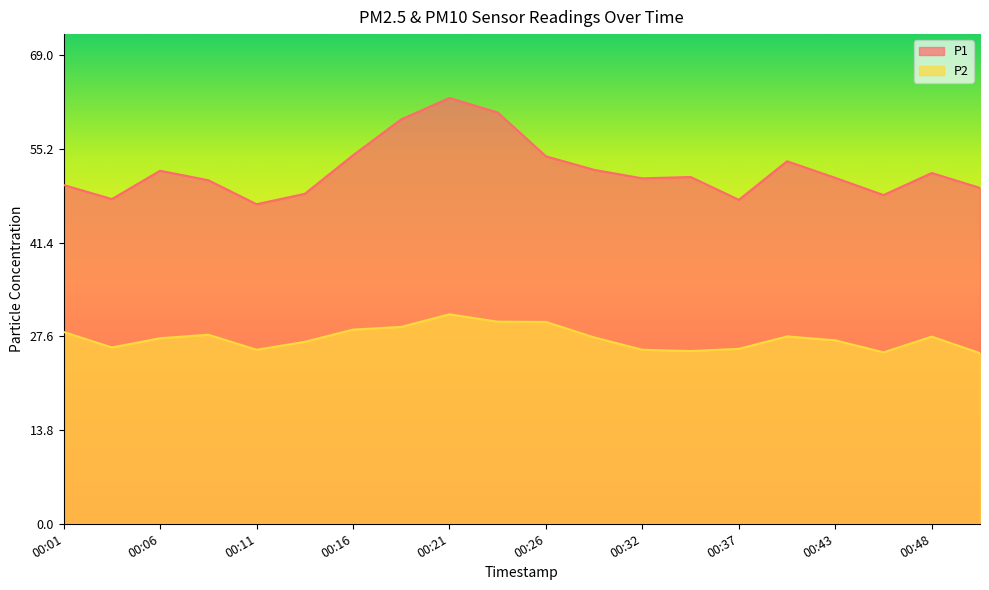

Which label corresponds to the largest value in the chart?

00:21